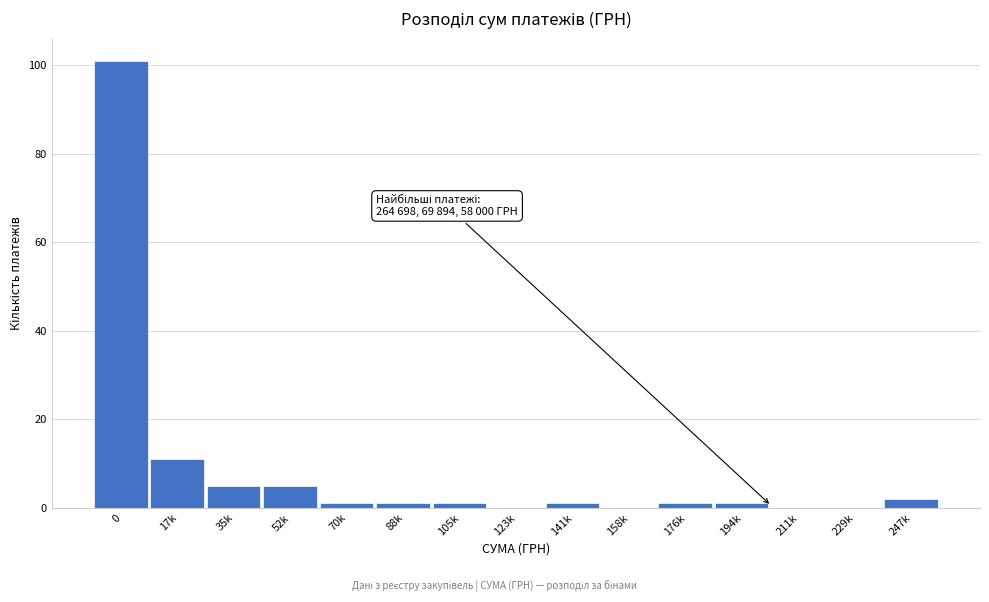

Reading right to left, what are all the values shown in this chart?

247k=2	229k=0	211k=0	194k=1	176k=1	158k=0	141k=1	123k=0	105k=1	88k=1	70k=1	52k=5	35k=5	17k=11	0=101